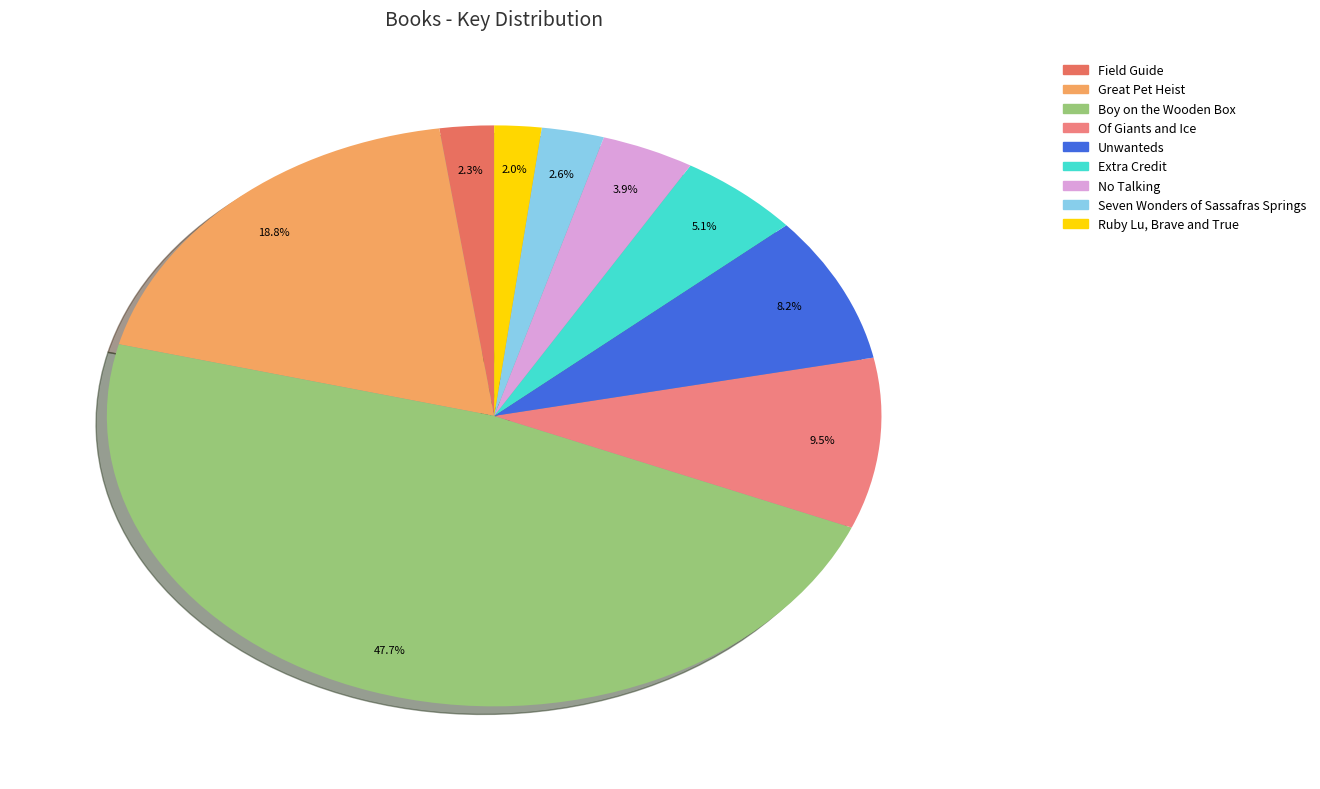

To the nearest percent, what is the combined percentage of Unwanteds and Ruby Lu, Brave and True?

10%